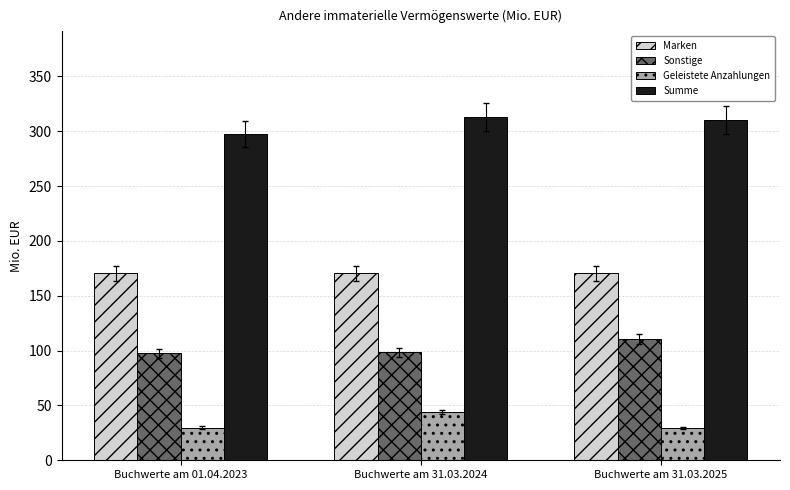

Is the value of Geleistete Anzahlungen at Buchwerte am 31.03.2024 greater than the value of Summe at Buchwerte am 01.04.2023?

No